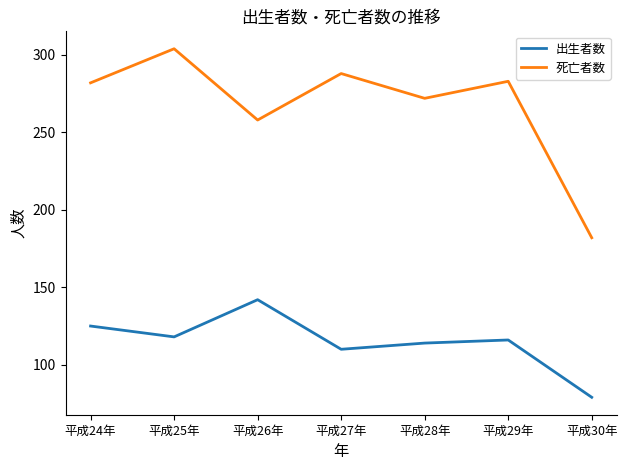

Where is the first local maximum for 死亡者数?

平成25年